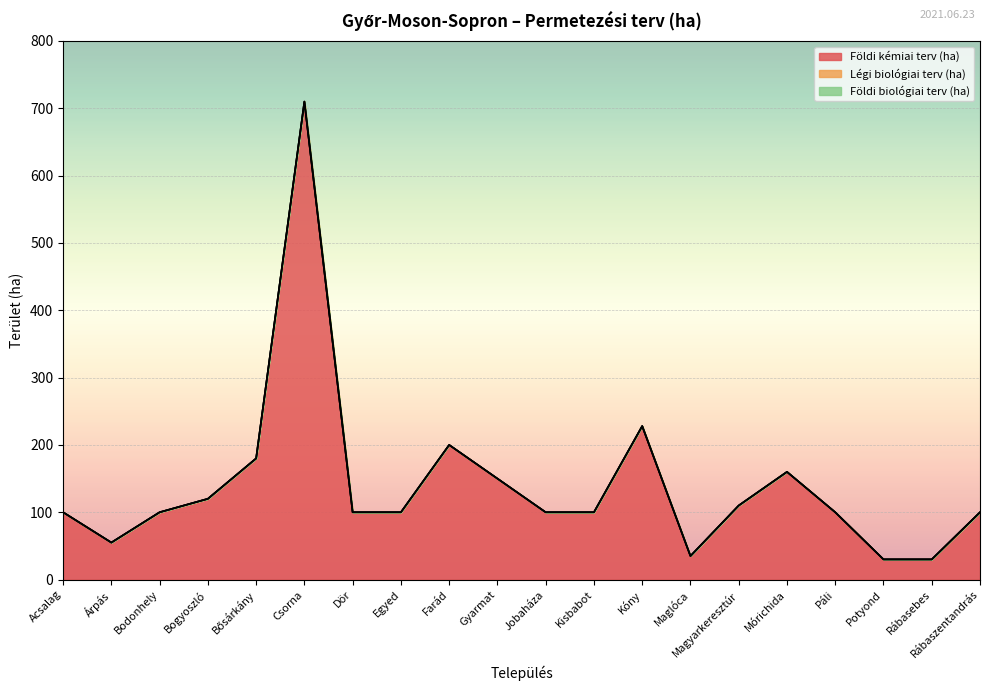

The value of Földi biológiai terv (ha) at Acsalag is 0. True or false?

True